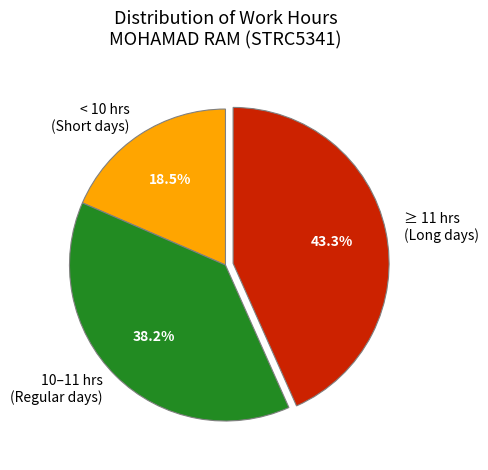

Rank the categories by value from highest to lowest.

≥ 11 hrs (Long days), 10–11 hrs (Regular days), < 10 hrs (Short days)